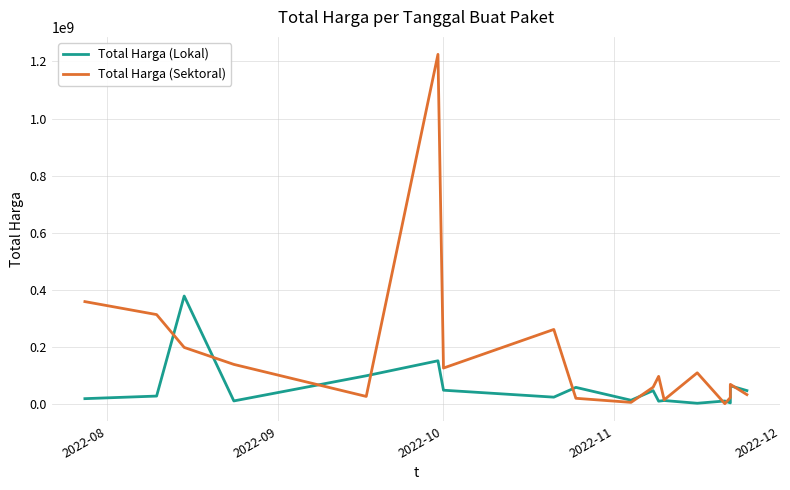

At which label is Total Harga (Sektoral) closest to 613538875?

2022-08